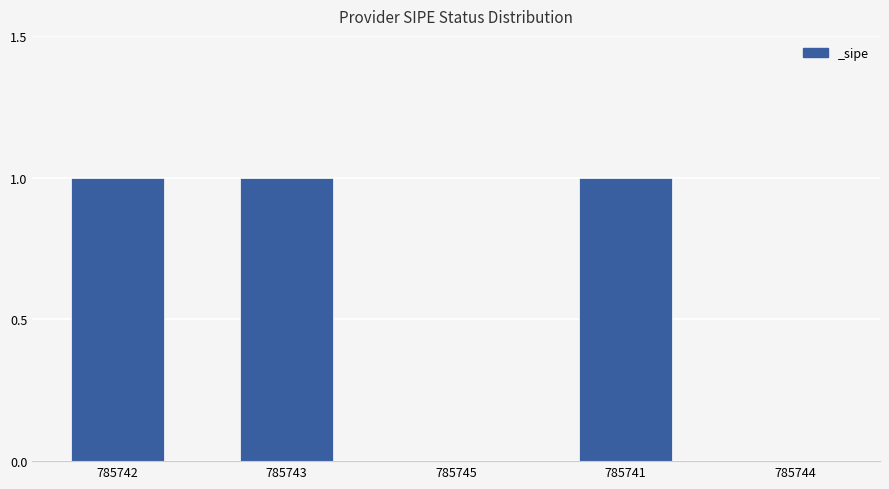

Reading left to right, extract all data points from this chart.

785742=1	785743=1	785745=0	785741=1	785744=0